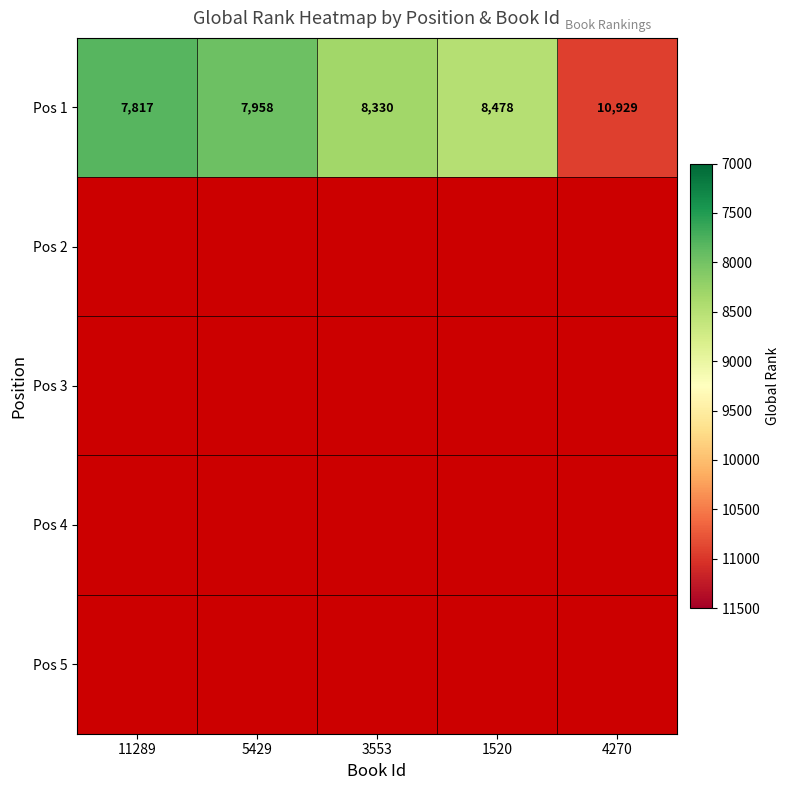

List the labels in order of Pos 1 value, largest first.

4270, 1520, 3553, 5429, 11289